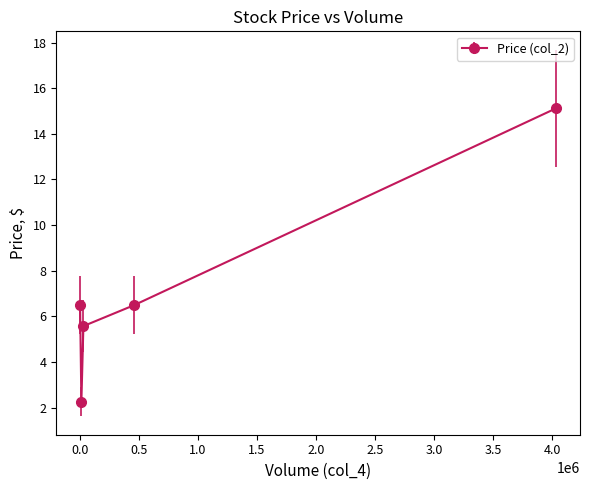

What is the maximum value shown in the chart?

15.1